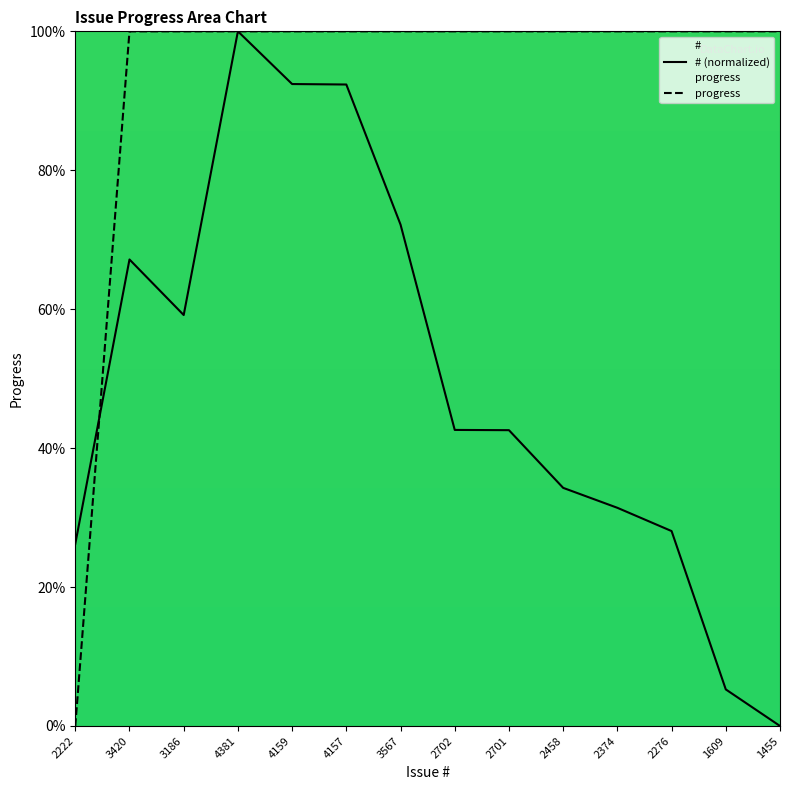

Between 1455 and 2222, which is larger?

2222